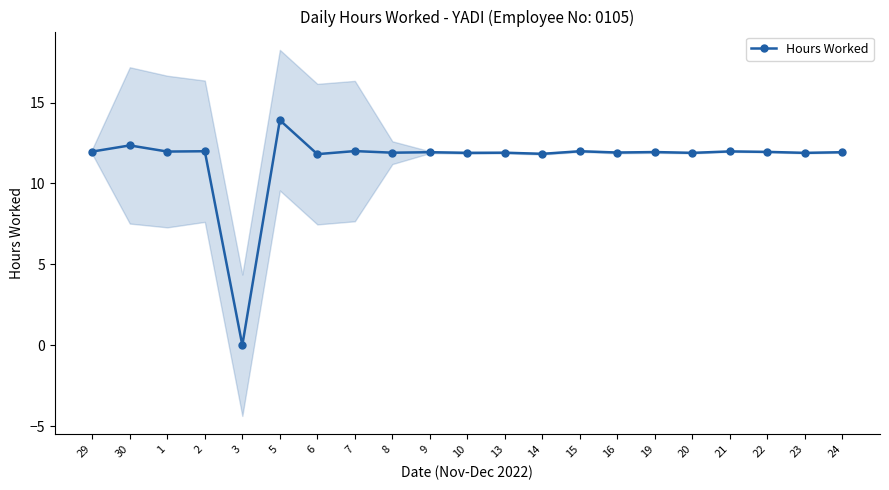

The value at 10 is 21.3. True or false?

False